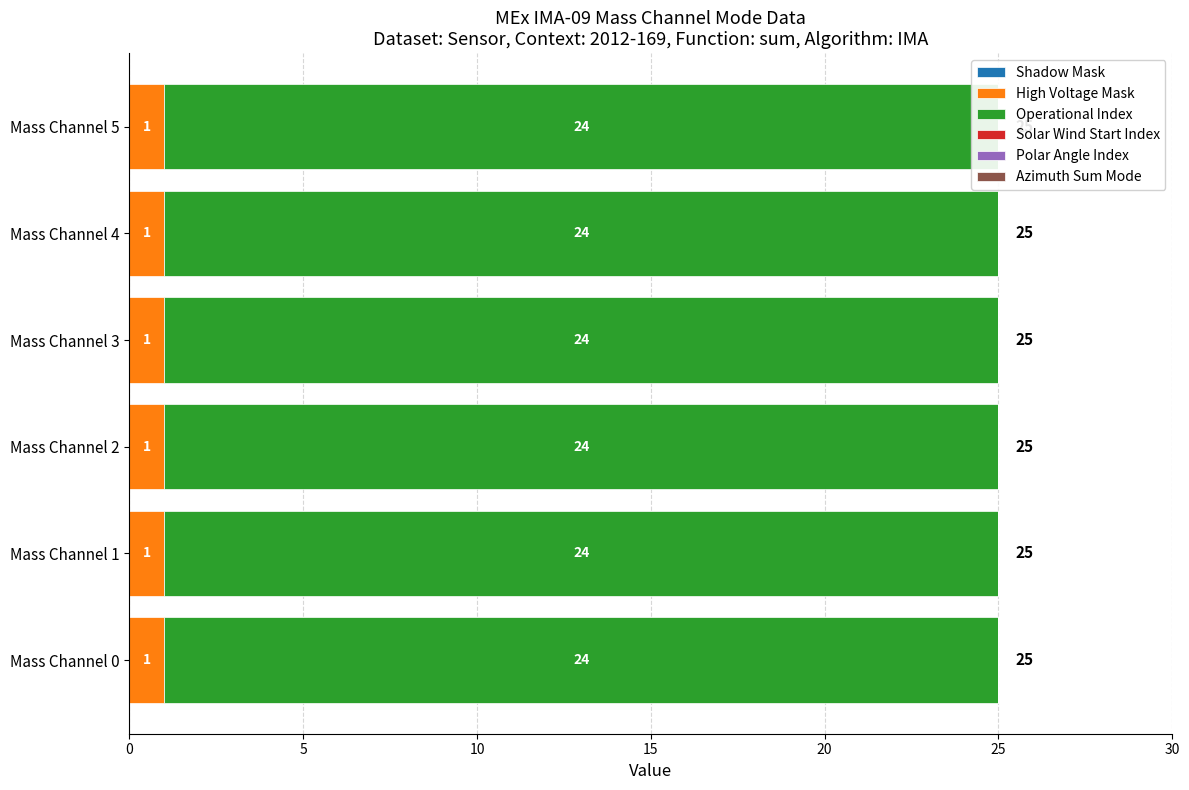

Rank the series at Mass Channel 2 from lowest to highest value.

Shadow Mask, Solar Wind Start Index, Polar Angle Index, Azimuth Sum Mode, High Voltage Mask, Operational Index